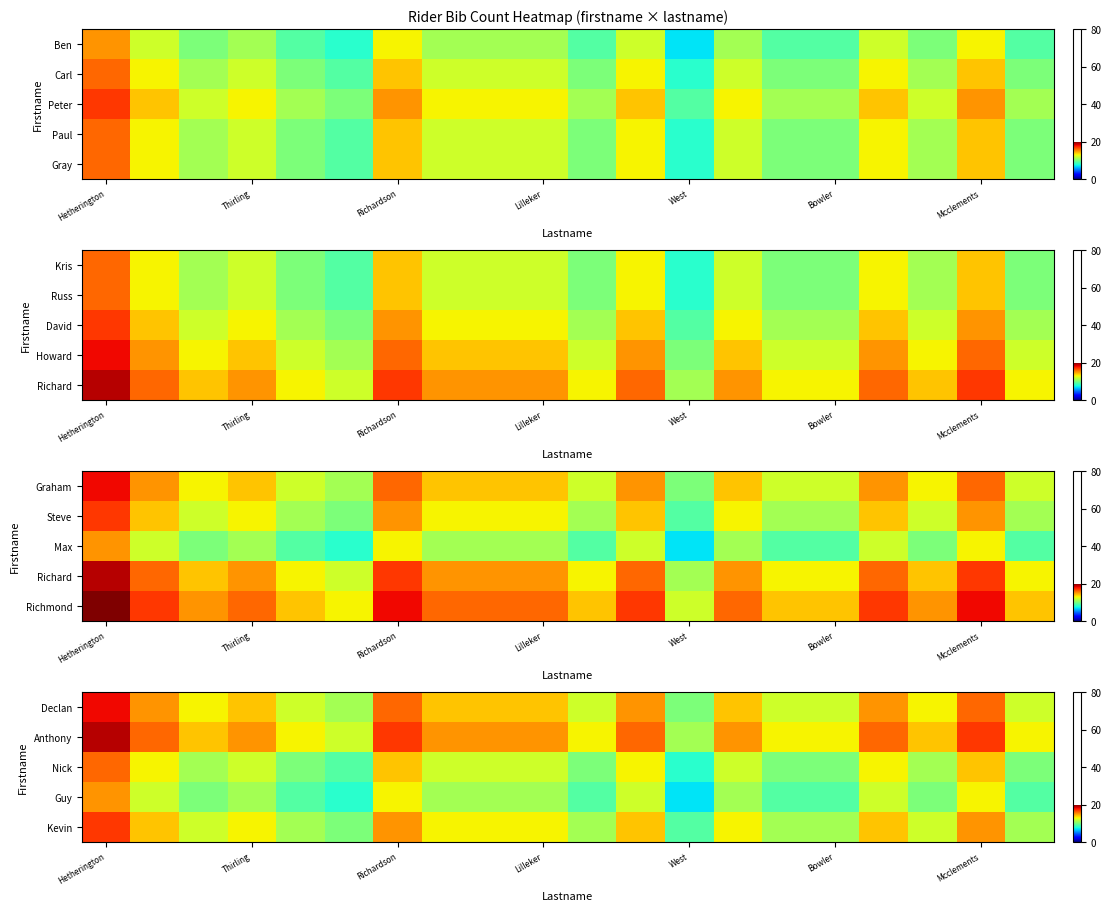

Which category has the lowest value across all series?

West